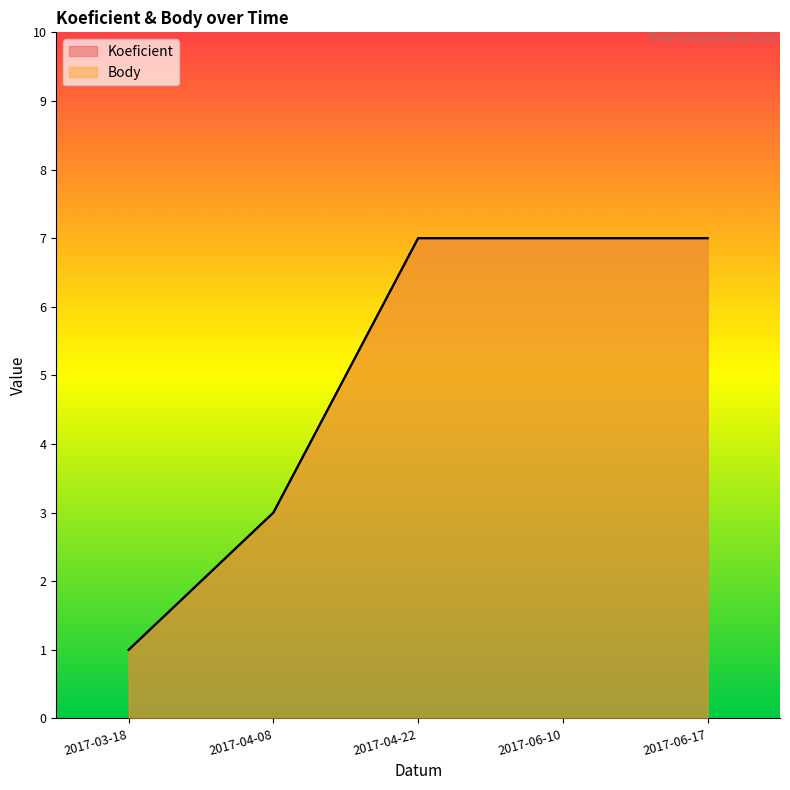

What is the sum of the Koeficient values at 2017-04-08 and 2017-06-10?

10